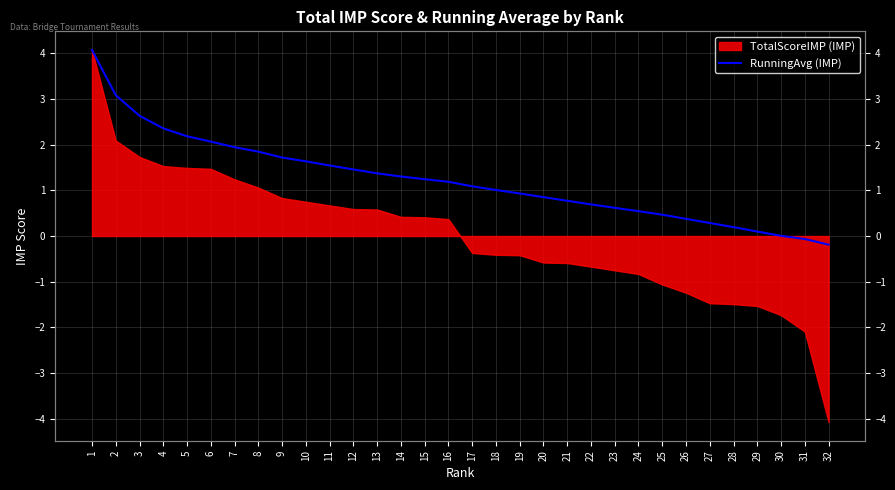

Does the chart have visible grid lines?

Yes